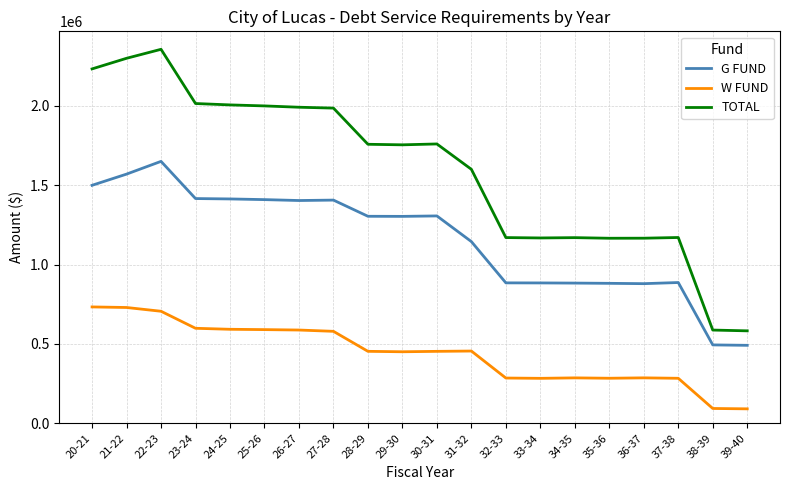

The value of TOTAL at 20-21 is 3006389. True or false?

False